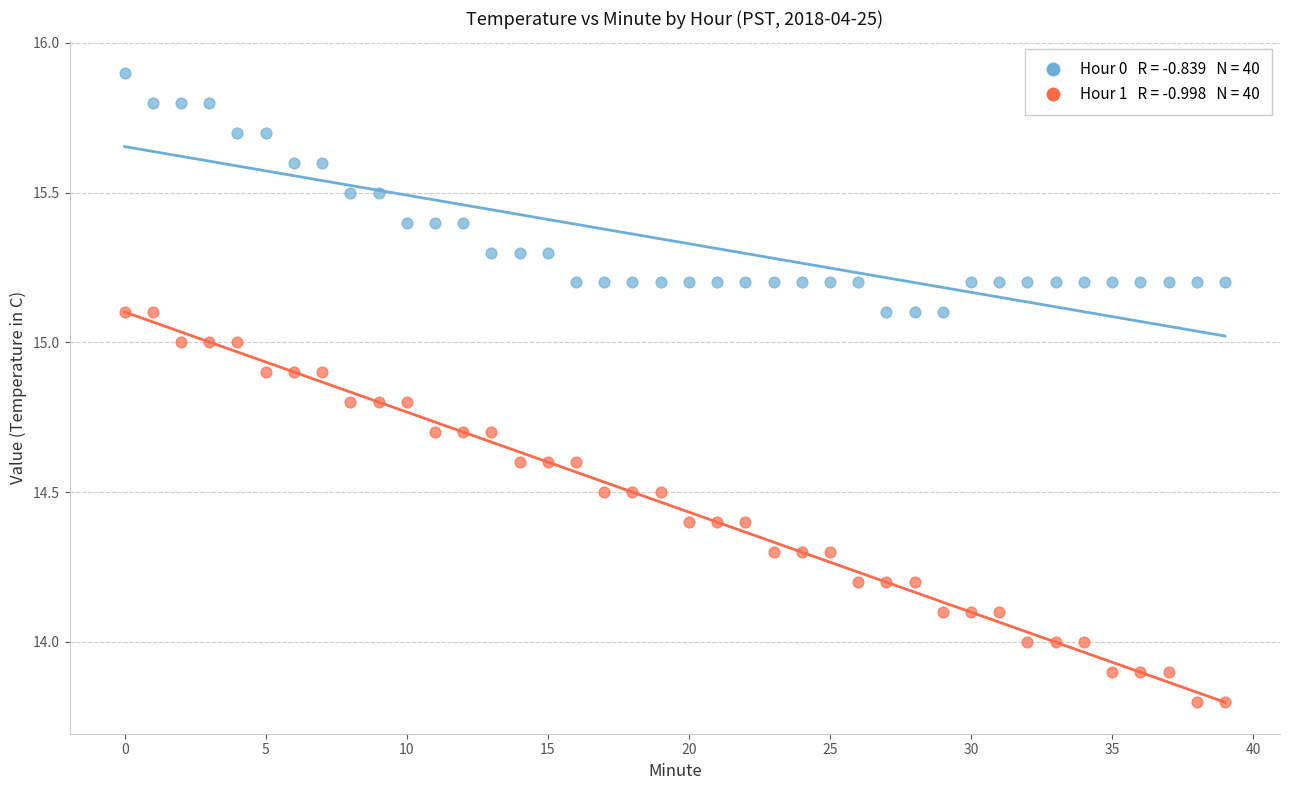

Across all data points, what is the range of Y values (max minus min)?

2.1